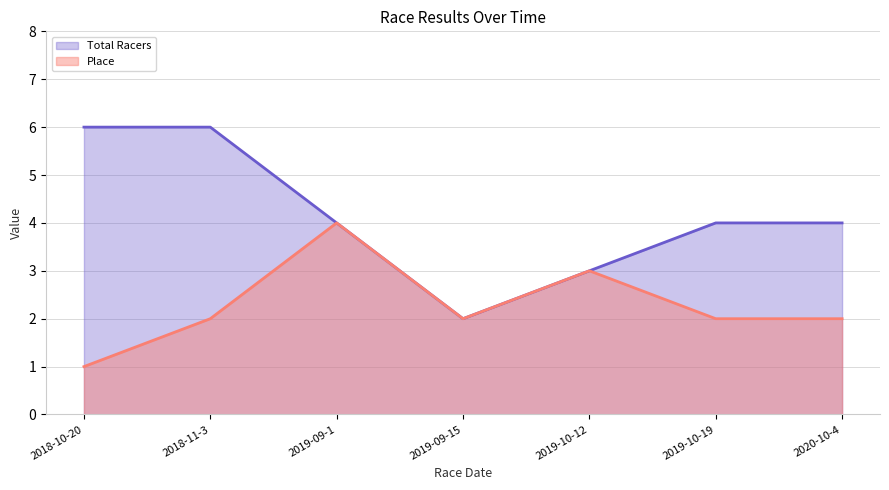

List the labels in order of Place value, largest first.

2019-09-1, 2019-10-12, 2018-11-3, 2019-09-15, 2019-10-19, 2020-10-4, 2018-10-20